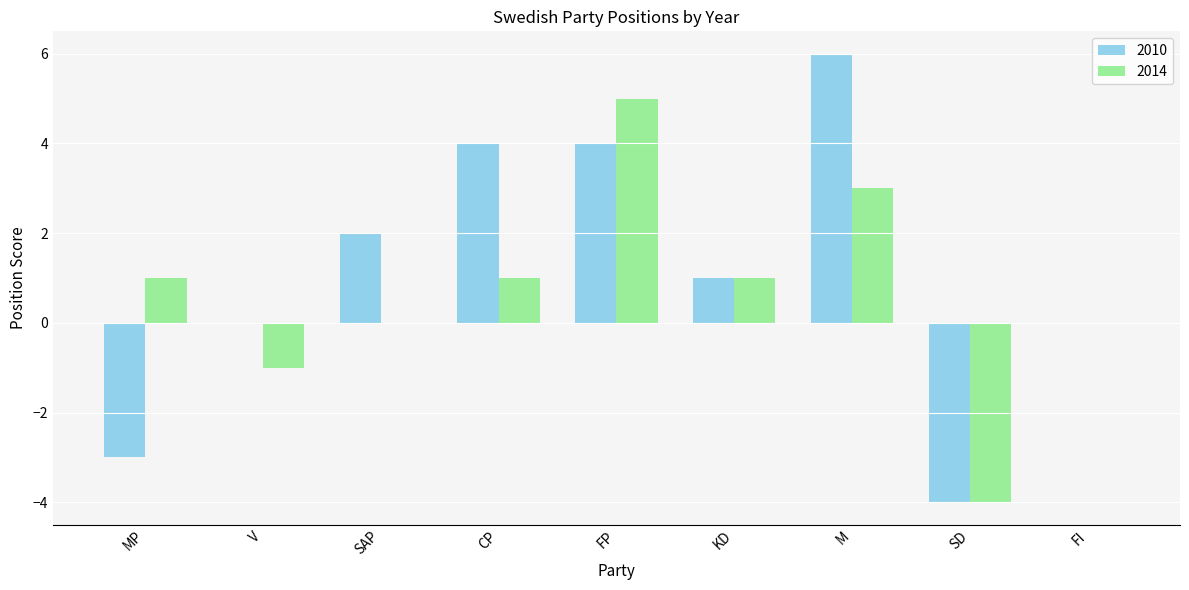

Count the number of data series in this chart.

2